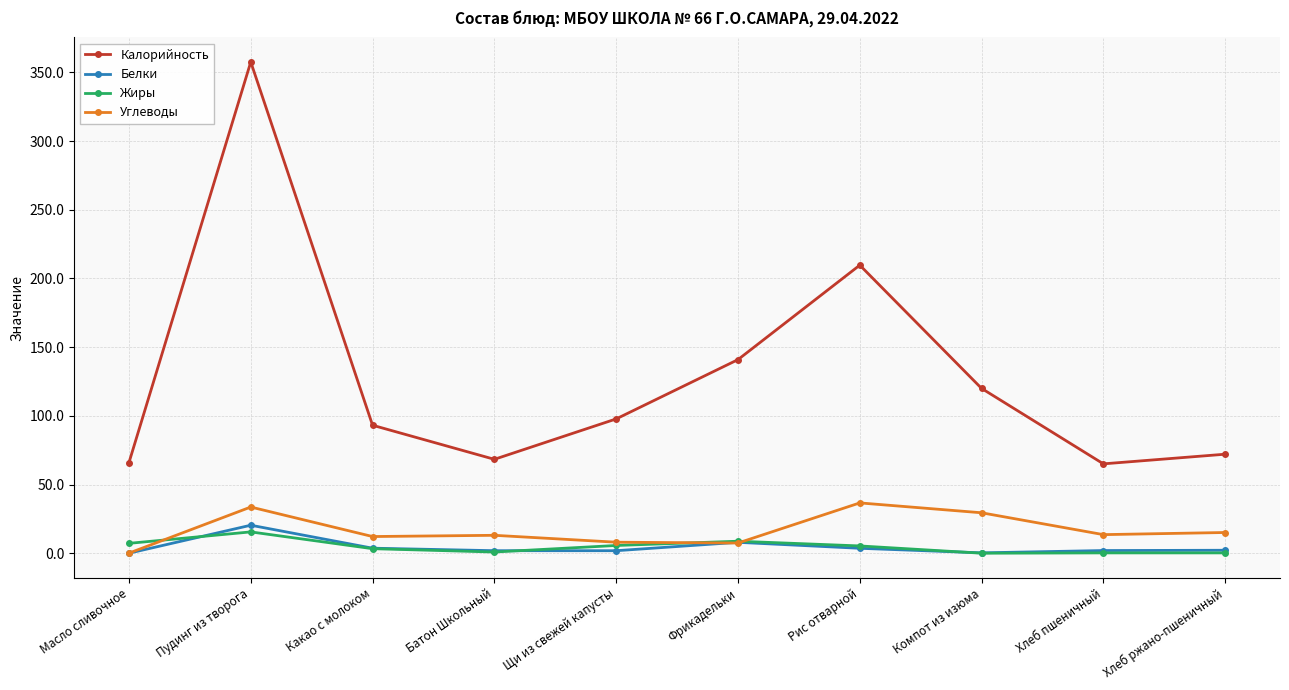

At which label does Белки first exceed 2?

Пудинг из творога